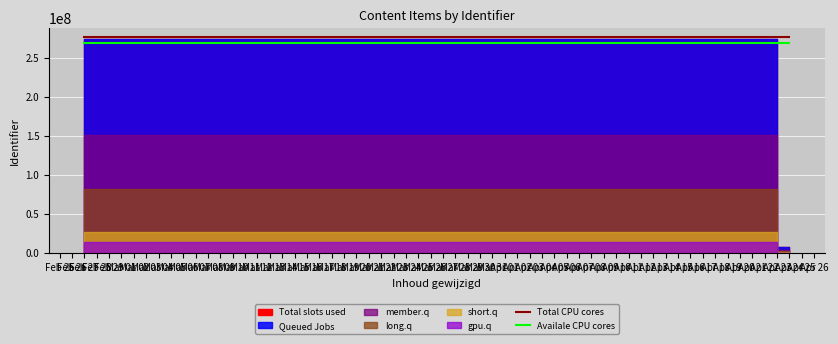

Which series has the largest total across all categories?

Total CPU cores